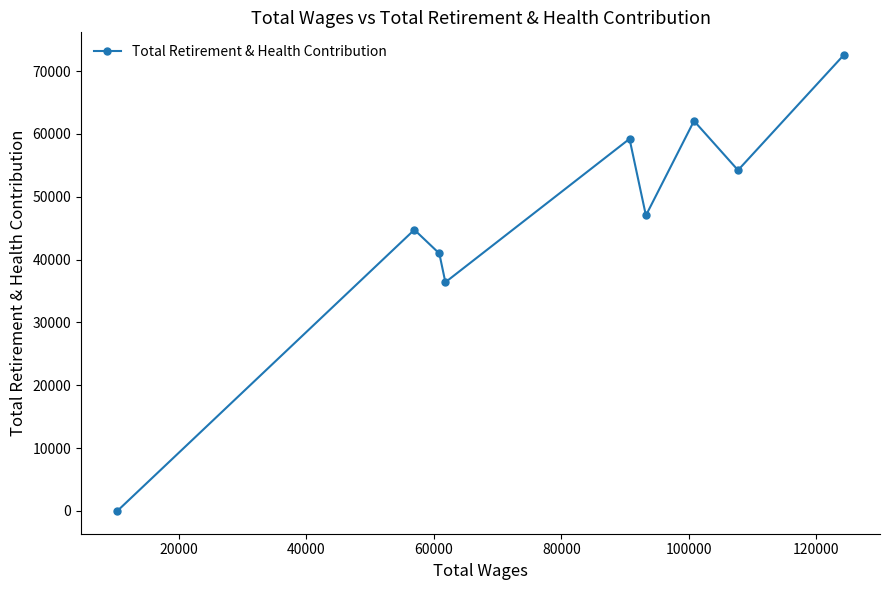

Reading left to right, extract all data points from this chart.

0	44743	40970	36390	59209	47019	62064	54222	72533